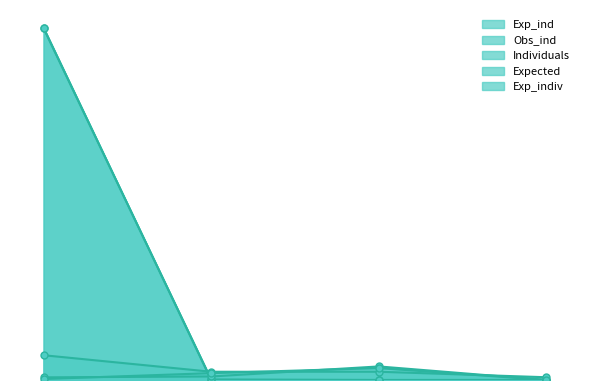

How many times do Exp_ind and Expected cross each other?

1